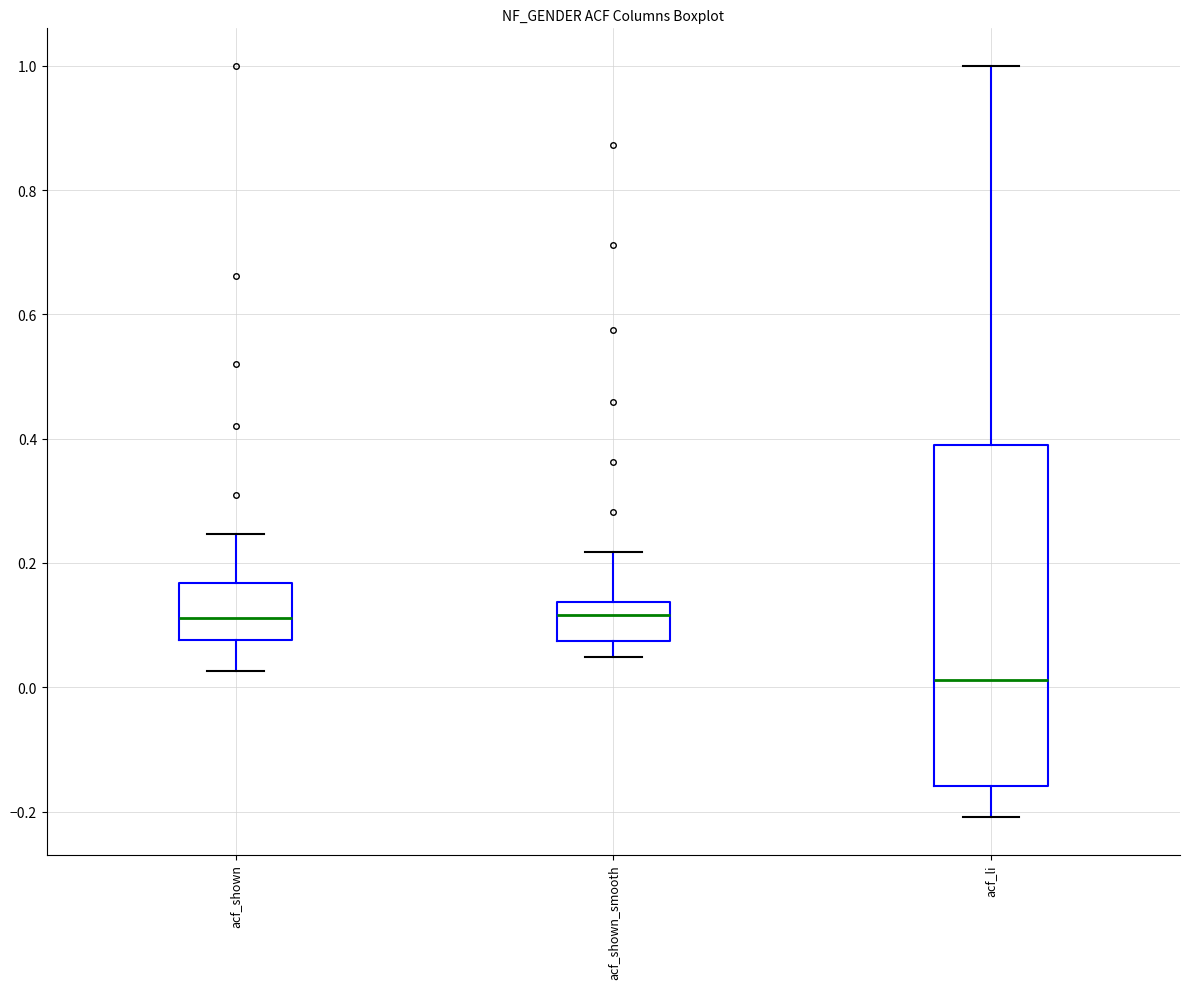

Reading left to right, read every box against the y-axis: the position of its median line, the range the box covers, and the ends of its whiskers. The values are not printed on the chart, so give them approximately, as read against the axis.

acf_shown: median 0.12, box 0.08 to 0.16, whiskers 0.02 to 0.24
acf_shown_smooth: median 0.12, box 0.08 to 0.14, whiskers 0.04 to 0.22
acf_li: median 0.02, box -0.16 to 0.40, whiskers -0.20 to 1.00